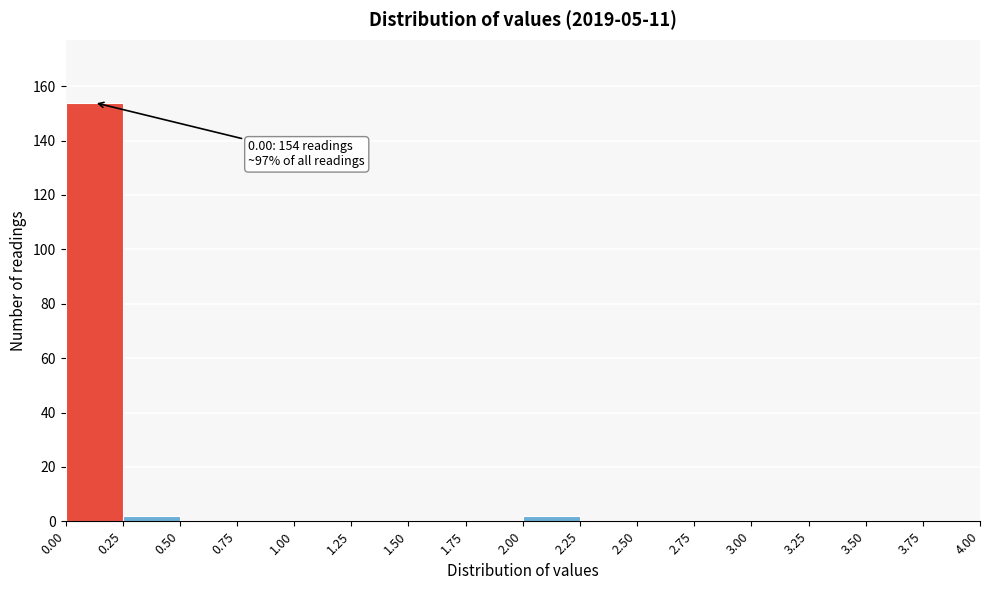

Which range on the x-axis has the tallest bar?

0.00 to 0.25